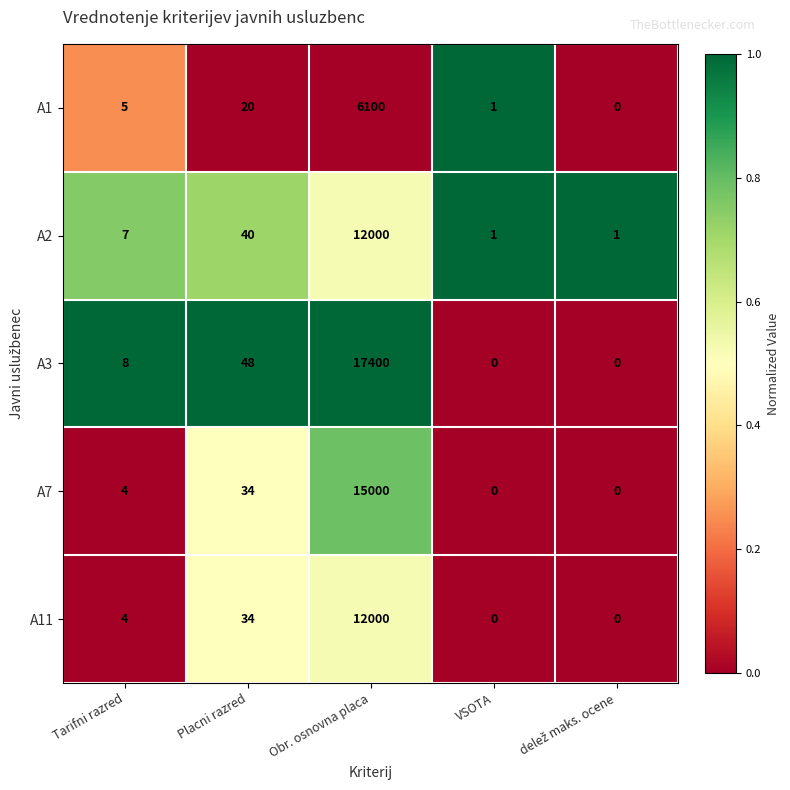

True or false: A1 has a value of 7 at Tarifni razred.

False